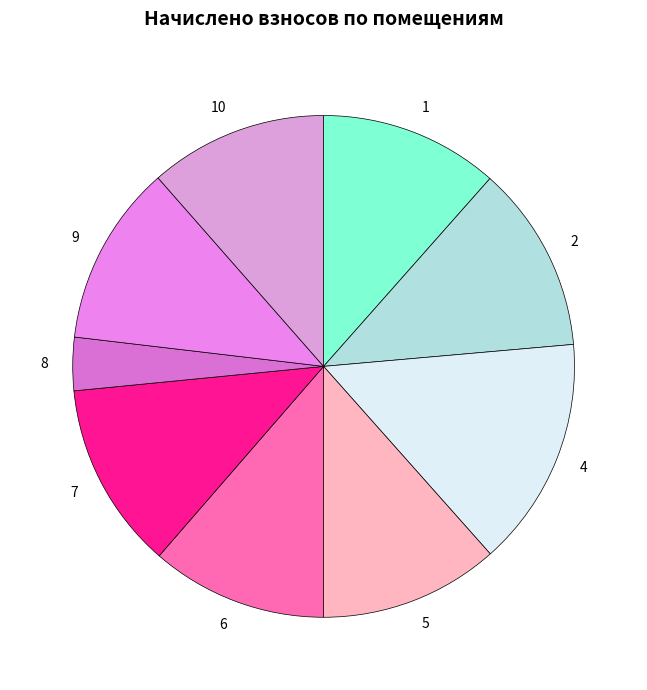

What is the ratio of the value at 6 to the value at 8?

3.3